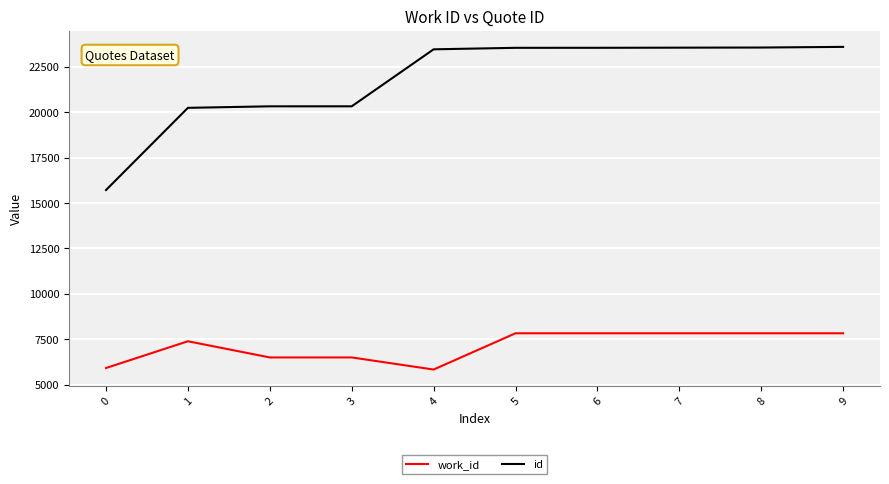

Which series has the largest total across all categories?

id